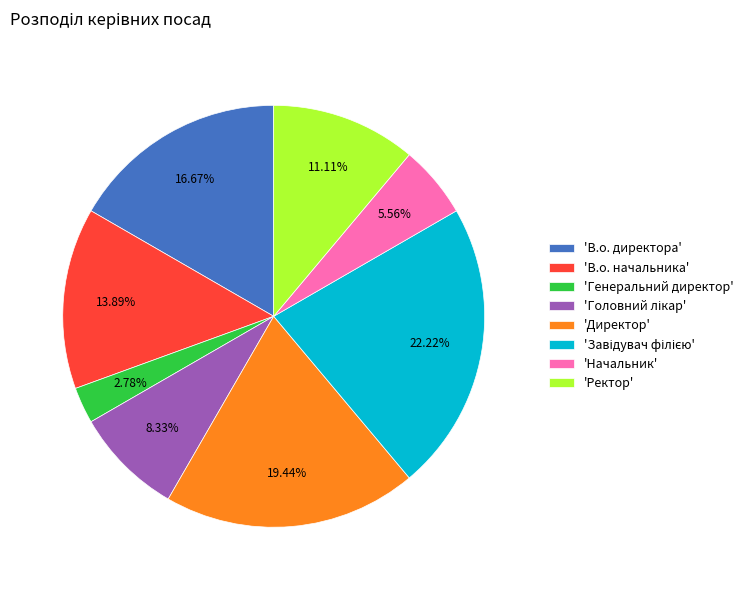

Which slice is the smallest?

'Генеральний директор'